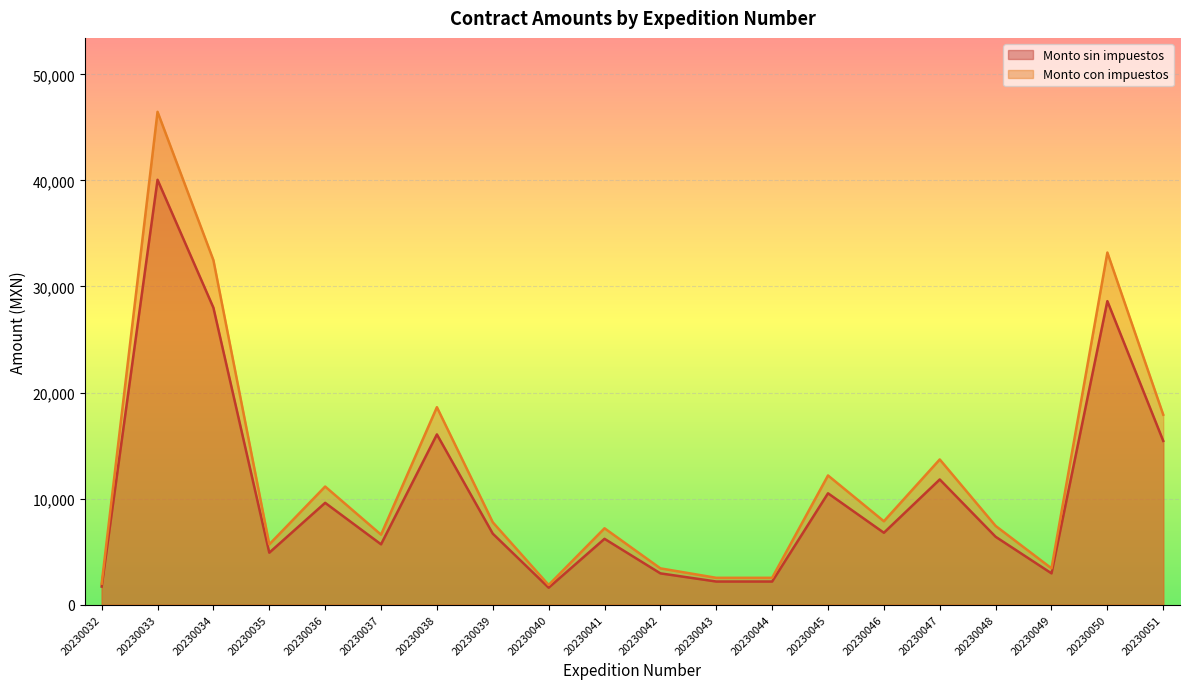

True or false: Monto con impuestos and Monto sin impuestos intersect in this chart.

False